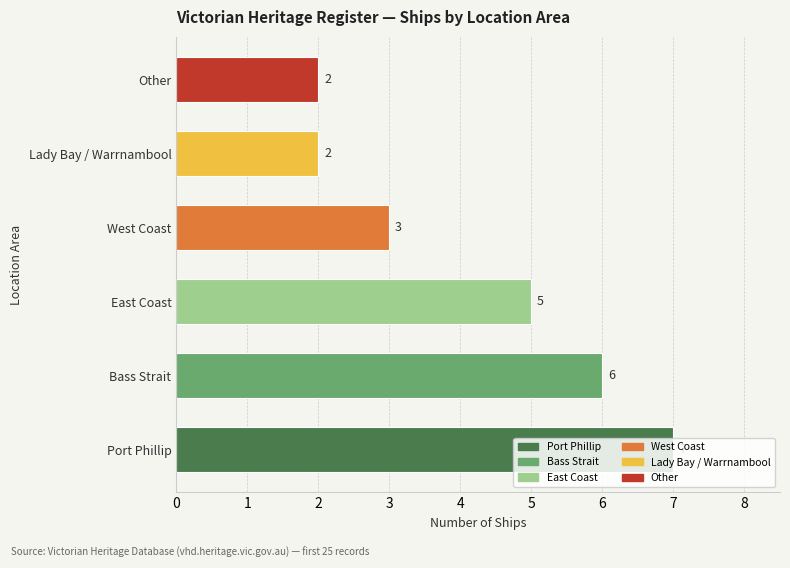

How many categories are shown in the chart?

6